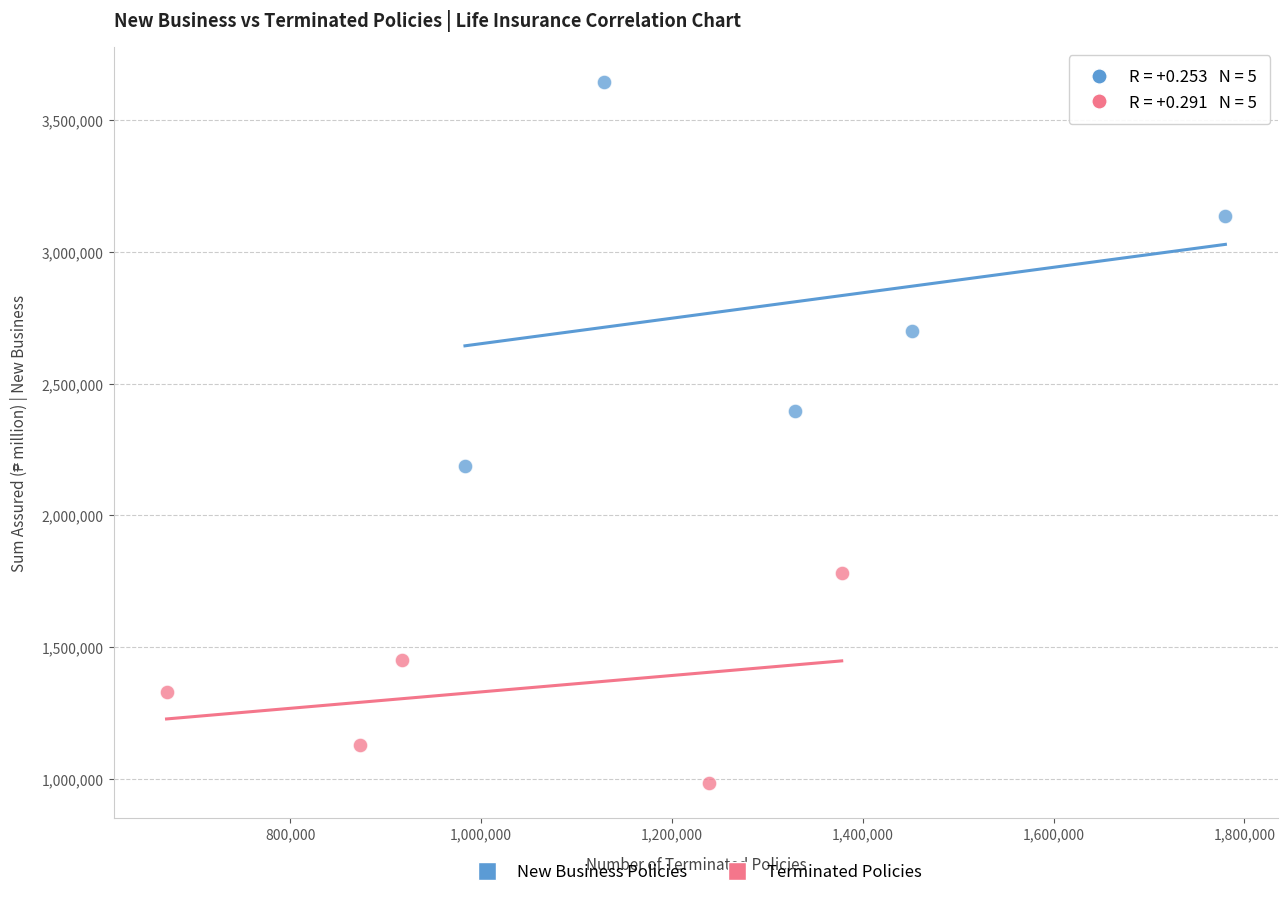

Which series reaches the maximum Y coordinate?

New Business Policies